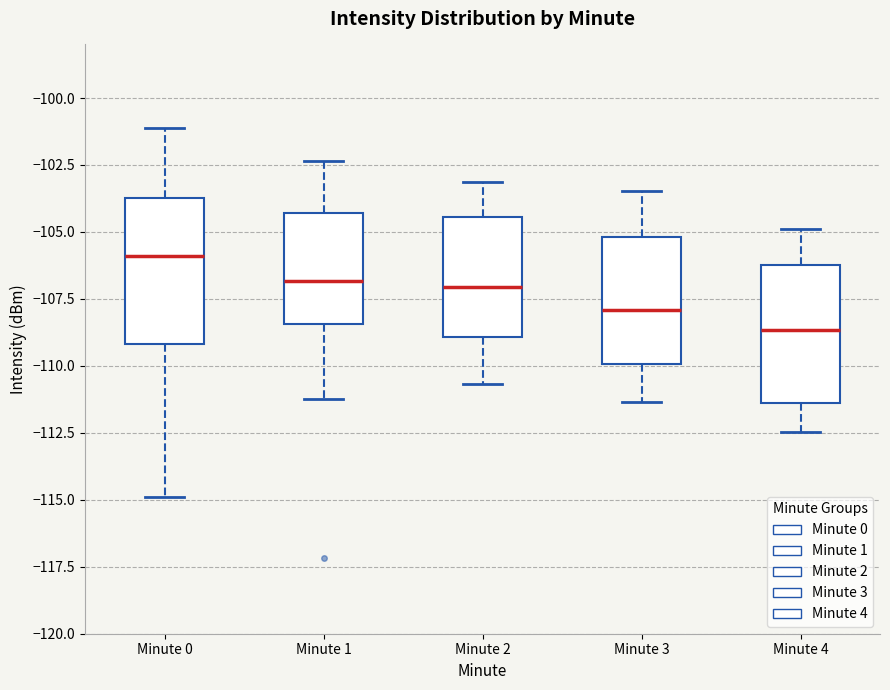

Reading left to right, transcribe this box plot: for each box, give where its median line is, the range the box spans, and where its two whiskers end, as read against the y-axis. The values are not printed on the chart, so give them approximately, as read against the axis.

Minute 0: median -106.0, box -109.0 to -103.5, whiskers -115.0 to -101.0
Minute 1: median -107.0, box -108.5 to -104.5, whiskers -111.0 to -102.5
Minute 2: median -107.0, box -109.0 to -104.5, whiskers -110.5 to -103.0
Minute 3: median -108.0, box -110.0 to -105.0, whiskers -111.5 to -103.5
Minute 4: median -108.5, box -111.5 to -106.0, whiskers -112.5 to -105.0